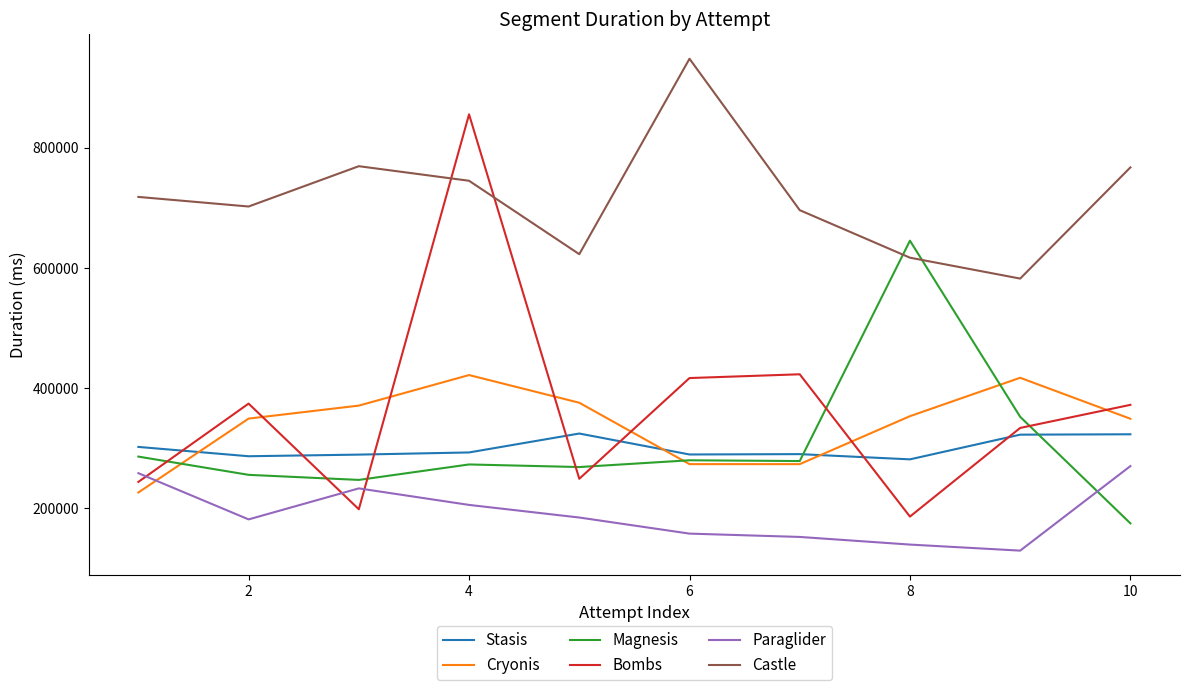

Which series has the largest total across all categories?

Castle